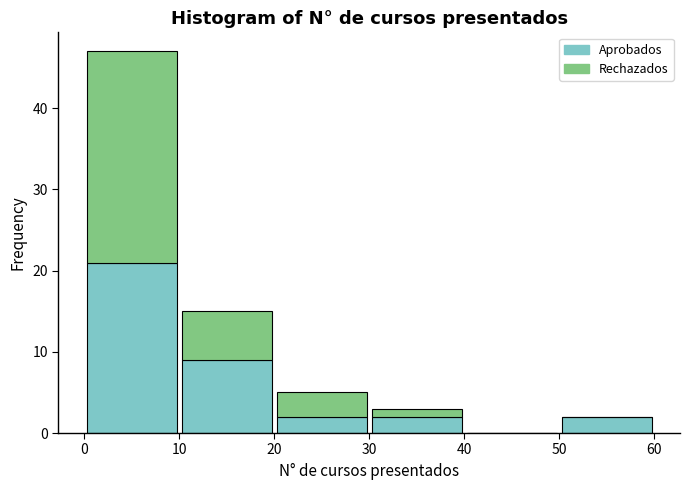

Which range on the x-axis has the tallest stacked bar (by total height)?

0 to 10